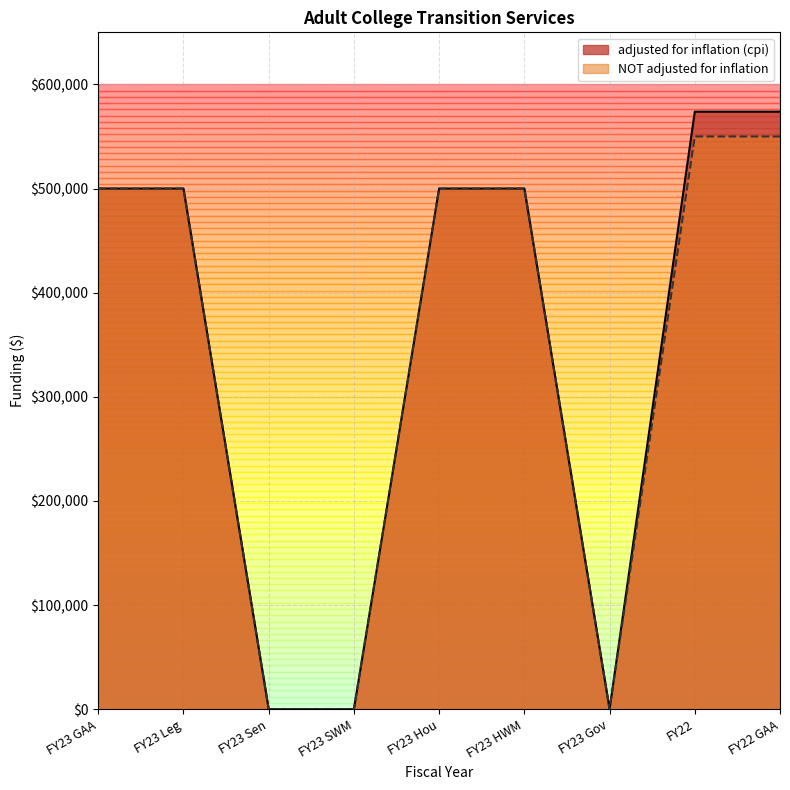

List the series in order of their overall mean, lowest first.

NOT adjusted for inflation, adjusted for inflation (cpi)